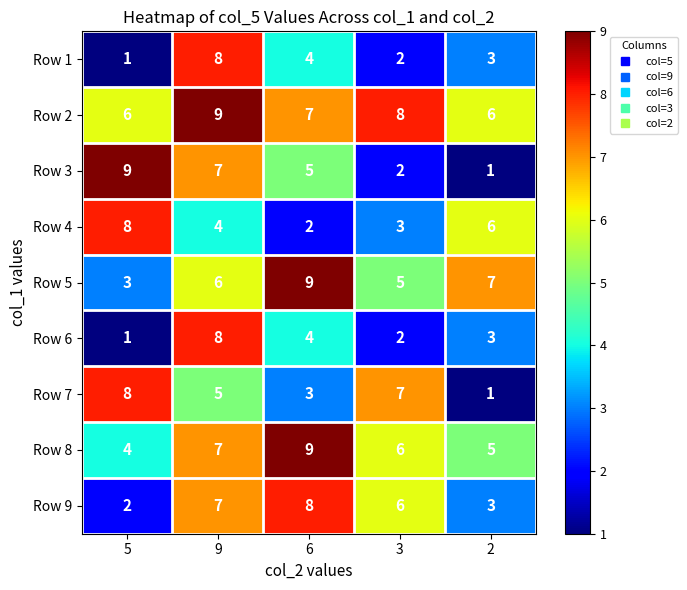

The value of Row 2 at 2 is 6. True or false?

True